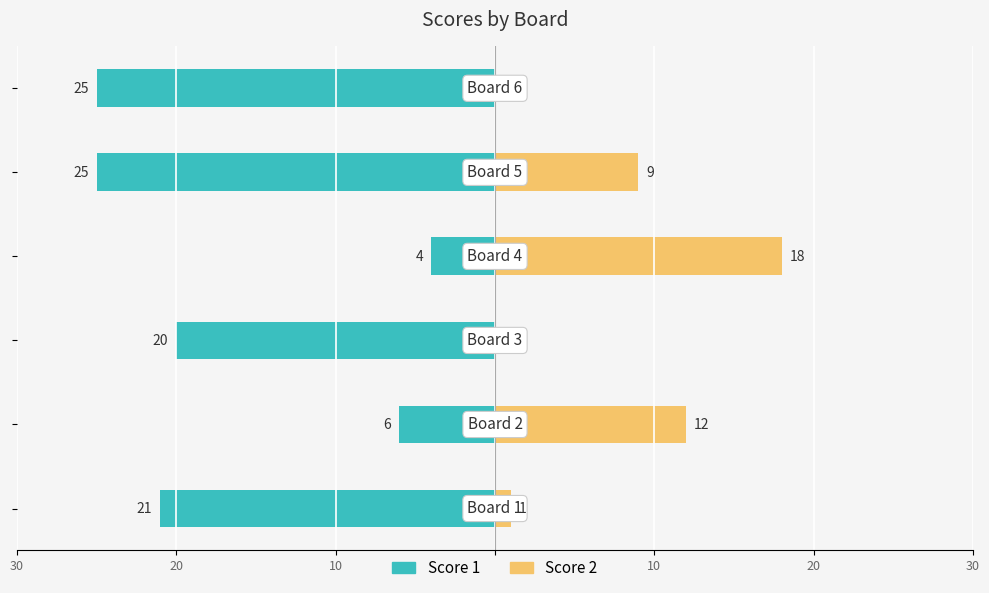

Are the bars grouped side by side (vs. stacked)?

Yes